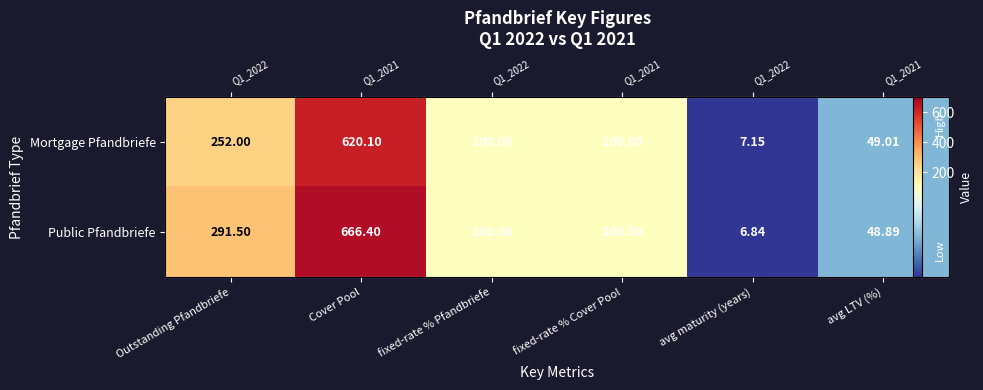

The value of Public Pfandbriefe at fixed-rate % Pfandbriefe is 100.0. True or false?

True